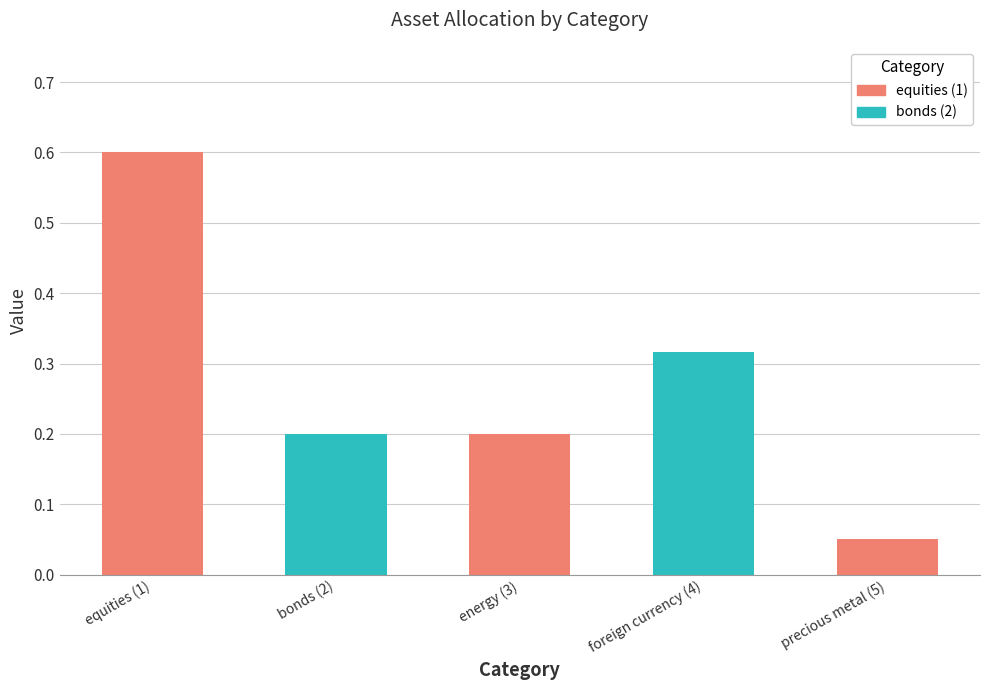

Which category has the highest value across all series?

equities (1)